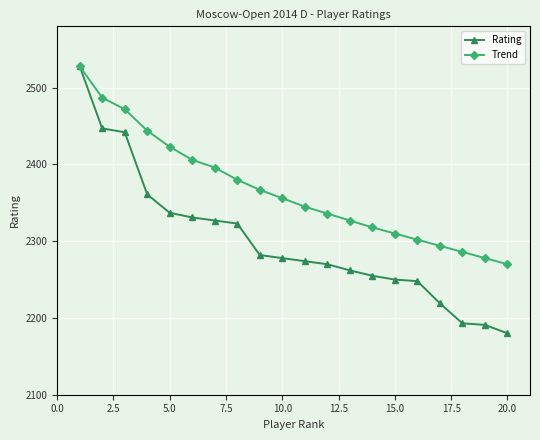

What is the lowest value of the Trend series?

2270